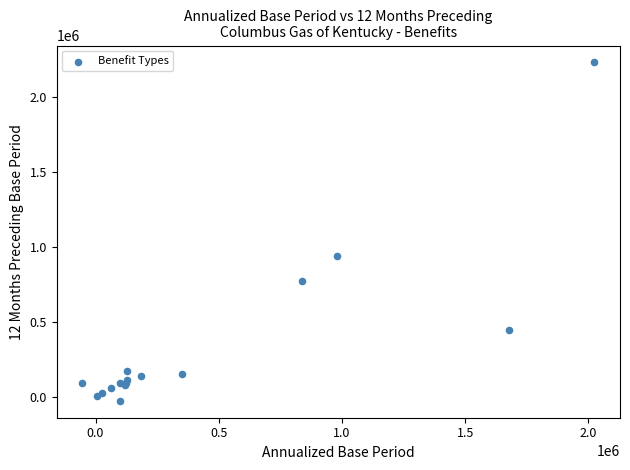

What Y value in the scatter plot is closest to 1100090?

938432.5